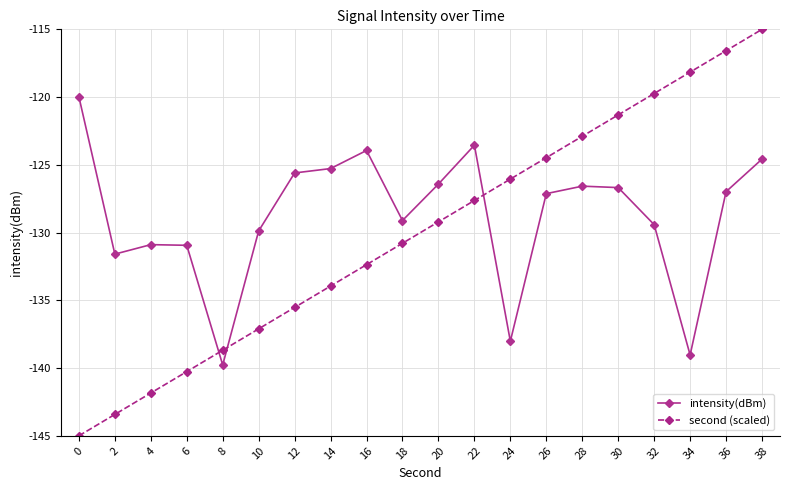

What is the value of the second (scaled) point at the 14th from the left?

-124.5